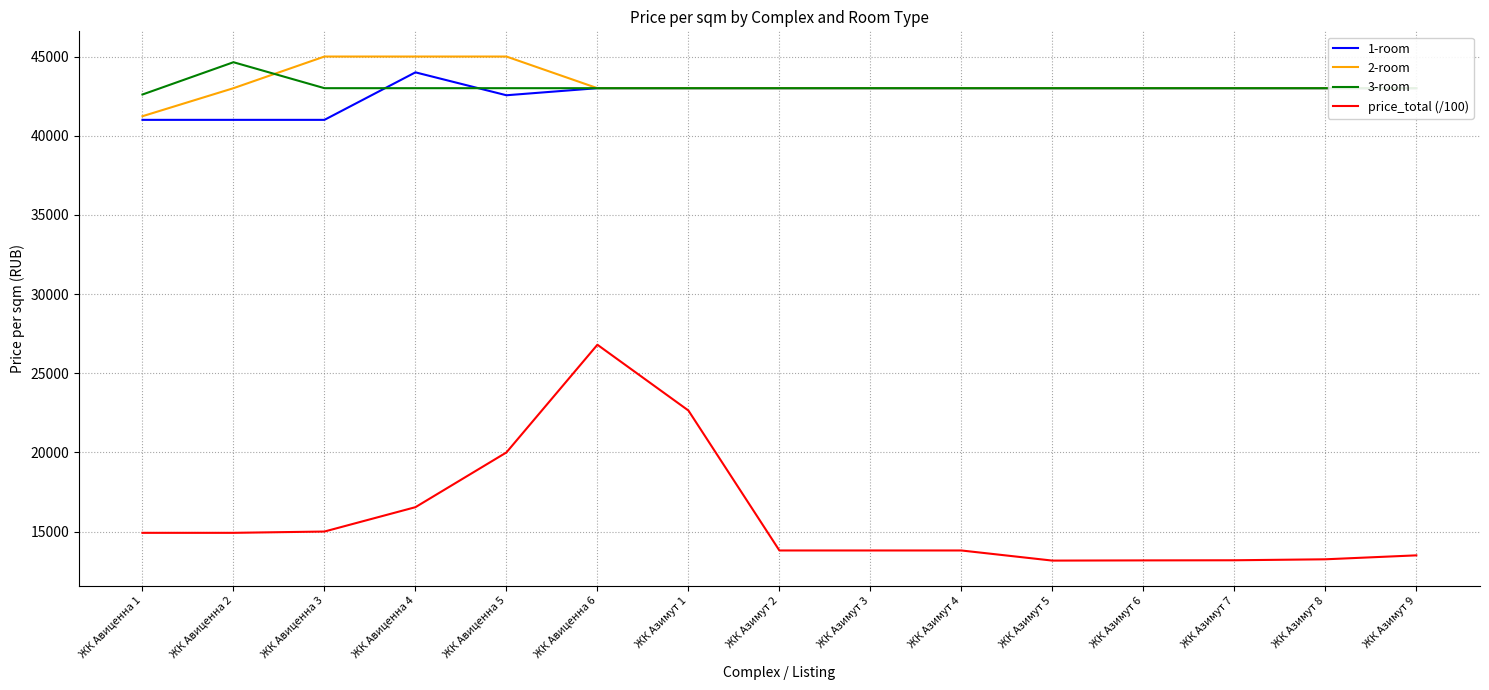

Which series has the largest range (max minus min)?

price_total (/100)